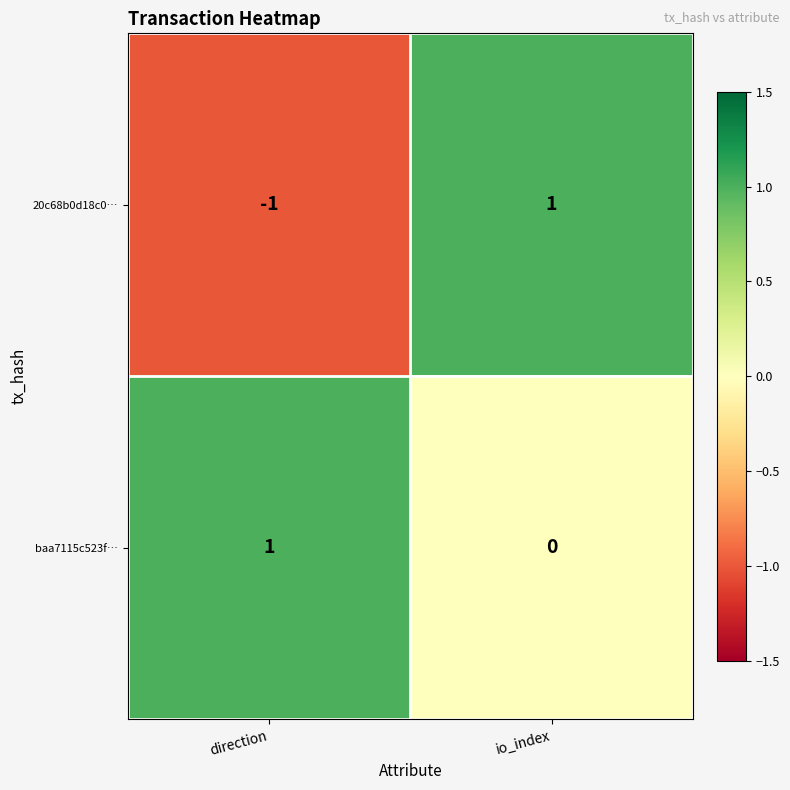

Which category has the lowest value in the 20c68b0d18c0… series?

direction